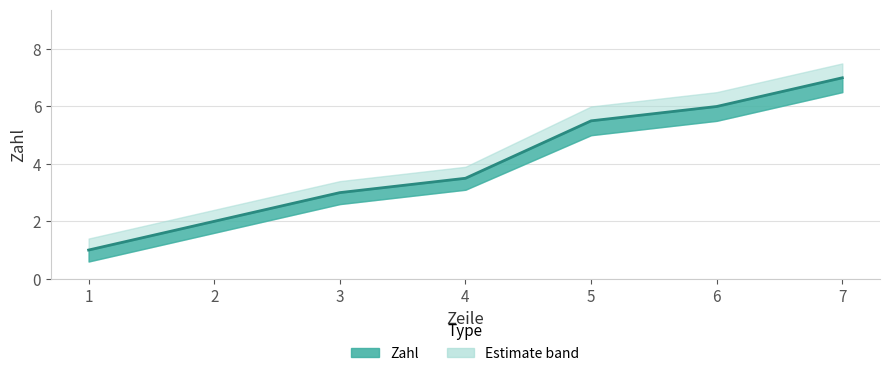

What is the sum of all Zahl_lower values?

24.9